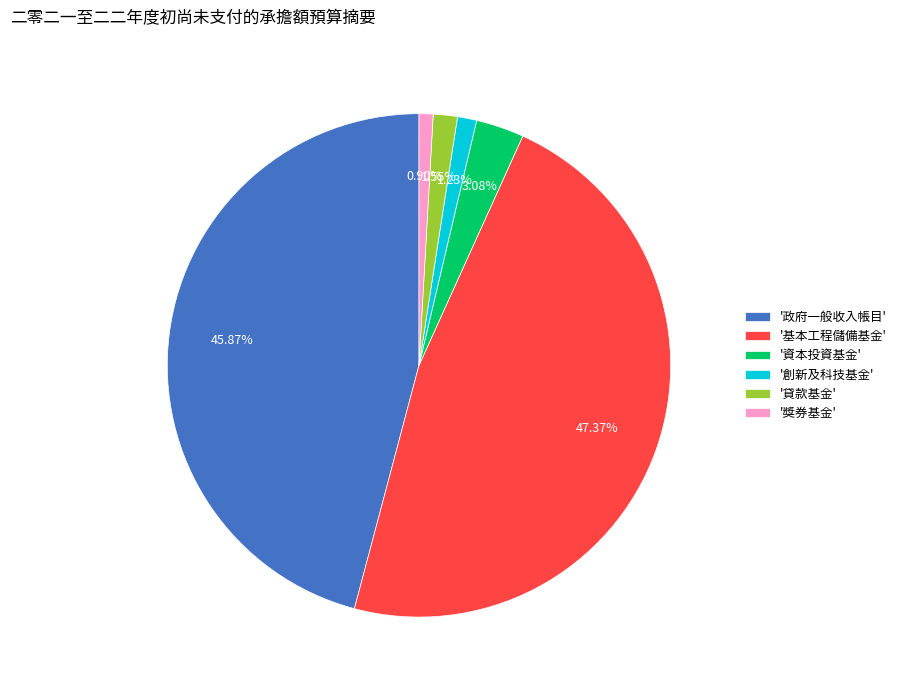

Which has a higher value, '創新及科技基金' or '基本工程儲備基金'?

'基本工程儲備基金'